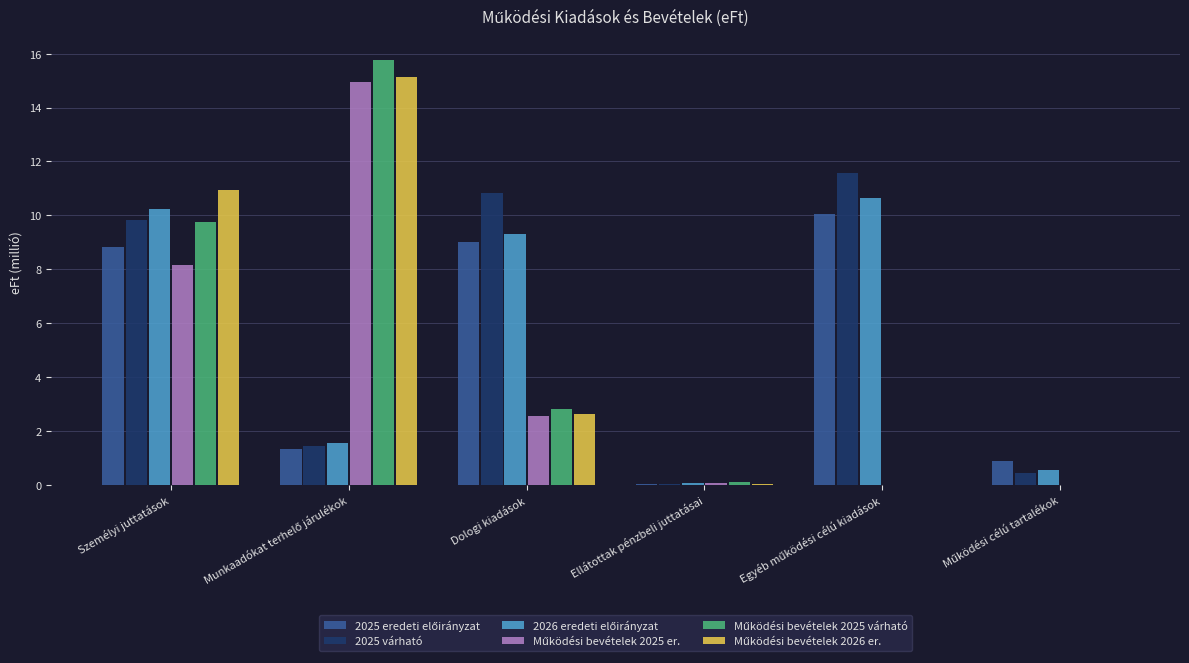

Is it true that 2025 várható equals 10.8 at Dologi kiadások?

True